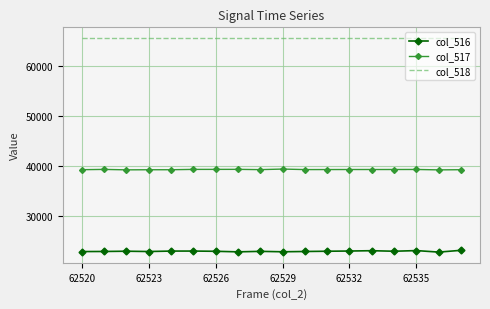

Which series has the largest total across all categories?

col_518